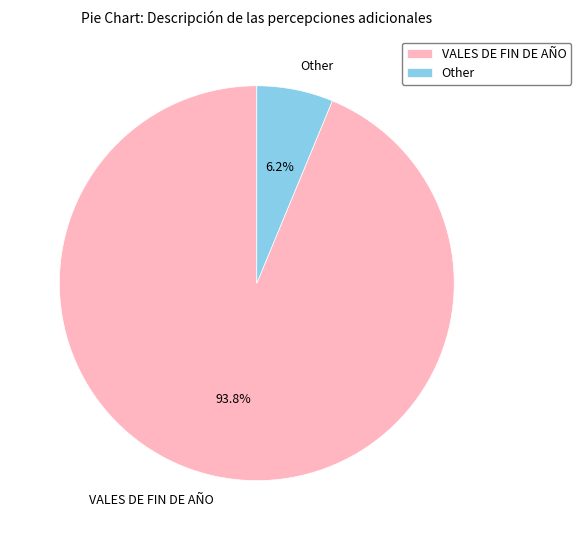

The VALES DE FIN DE AÑO slice represents 94% of the pie. True or false?

True